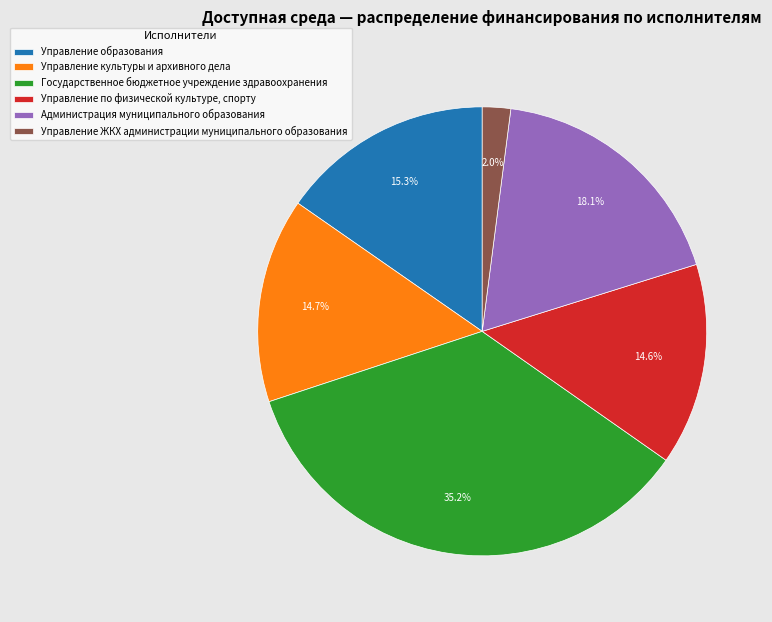

What is the ratio of the value at Управление образования to the value at Государственное бюджетное учреждение здравоохранения?

0.4